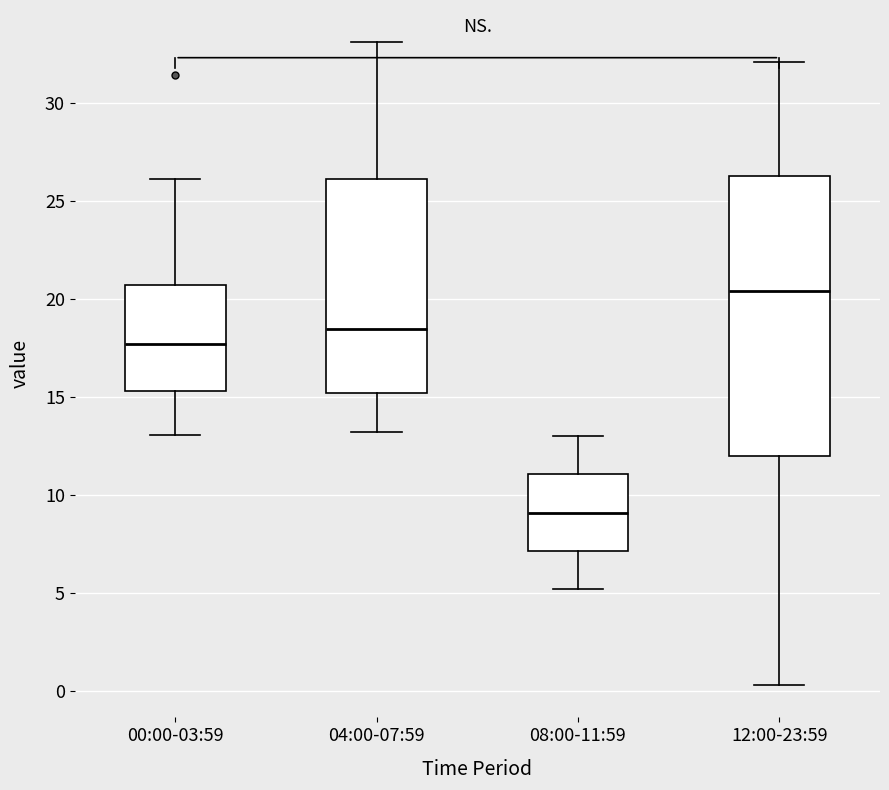

Where is the upper edge of the box for 00:00-03:59 on the y-axis? The values are not printed on the chart, so give them approximately, as read against the axis.

20.5